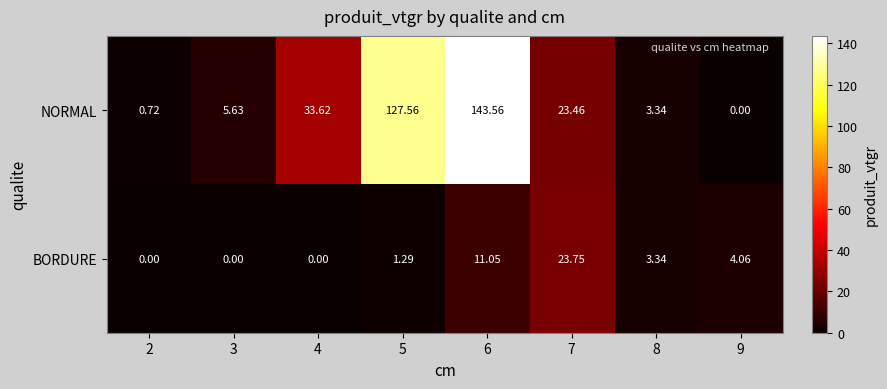

Which series has the largest range (max minus min)?

NORMAL